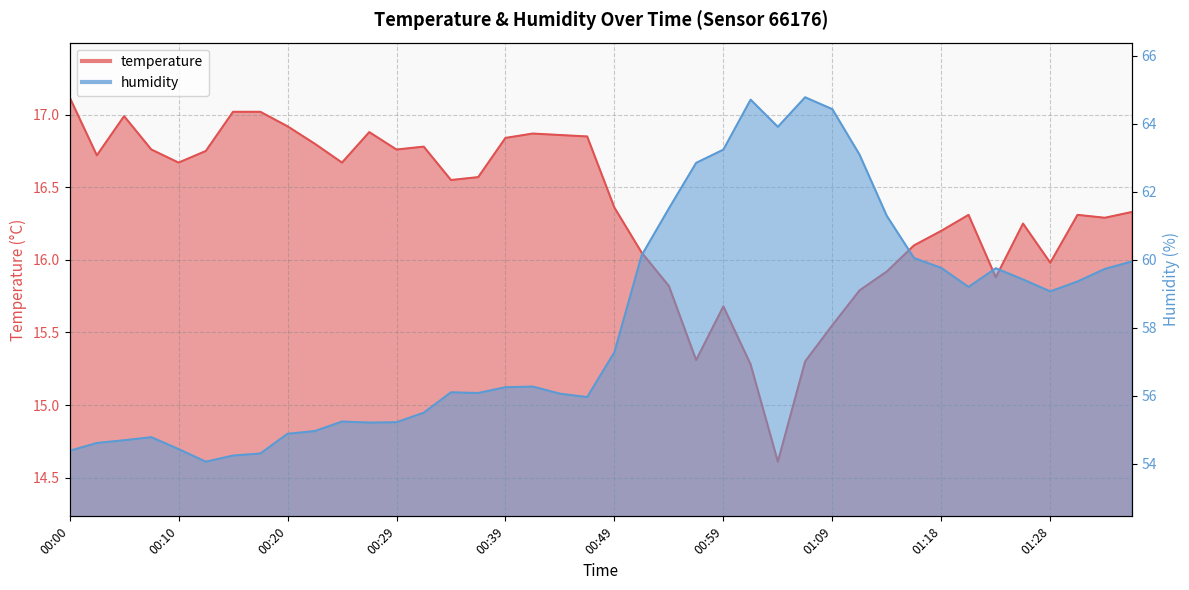

At which label does humidity reach its minimum?

00:12